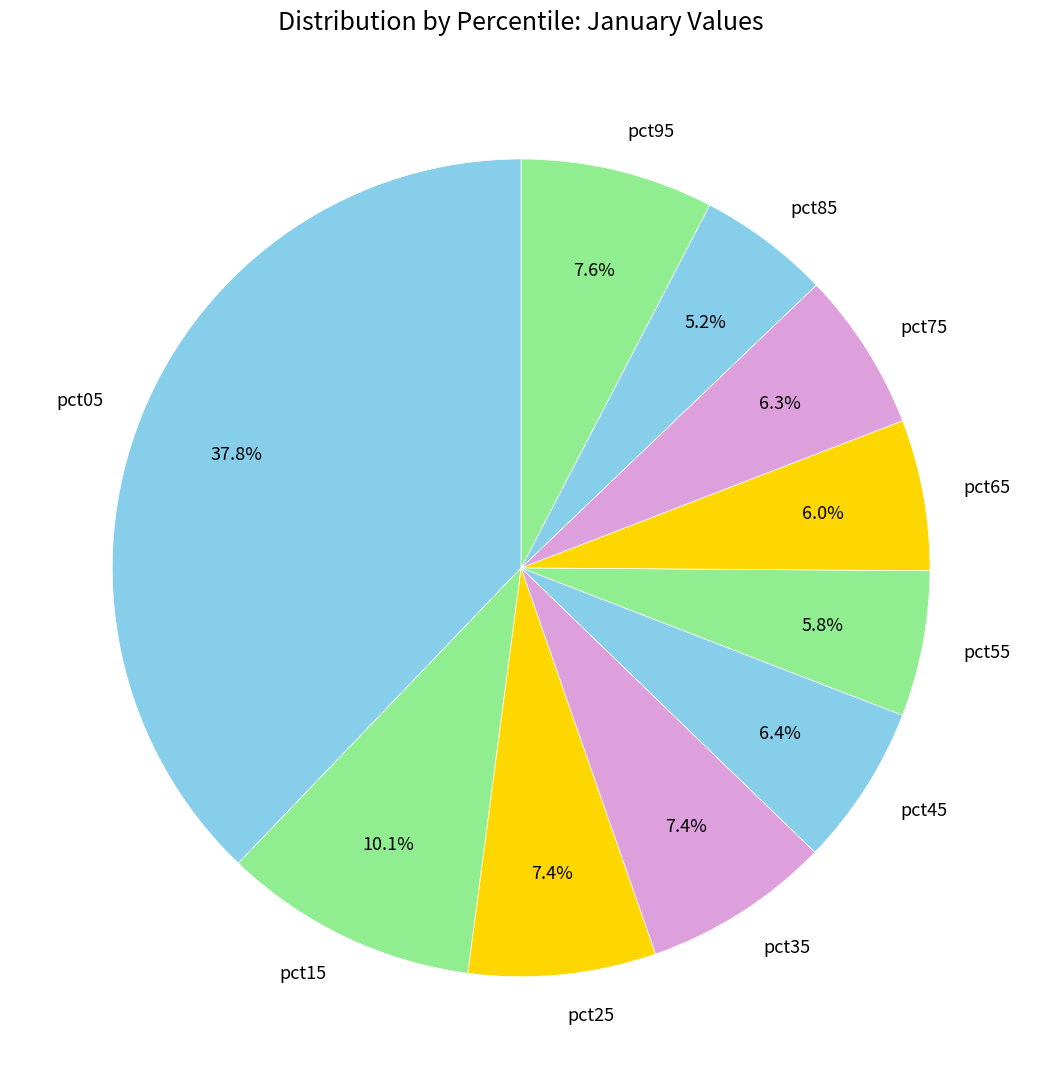

How many segments does this pie chart have?

10